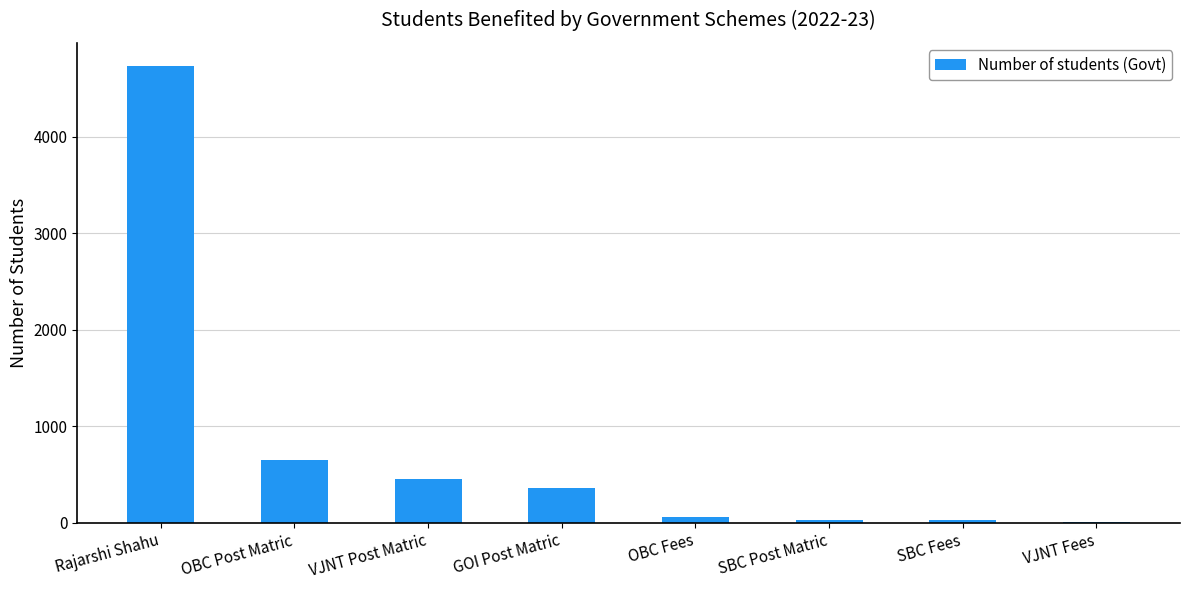

Which has a higher value, GOI Post Matric or SBC Fees?

GOI Post Matric